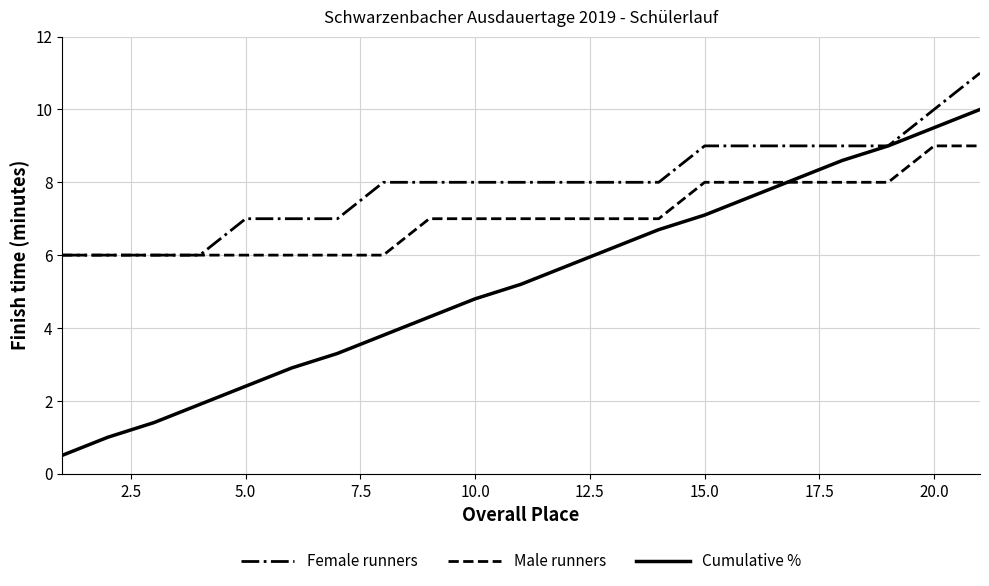

Which series has the largest total across all categories?

Female runners